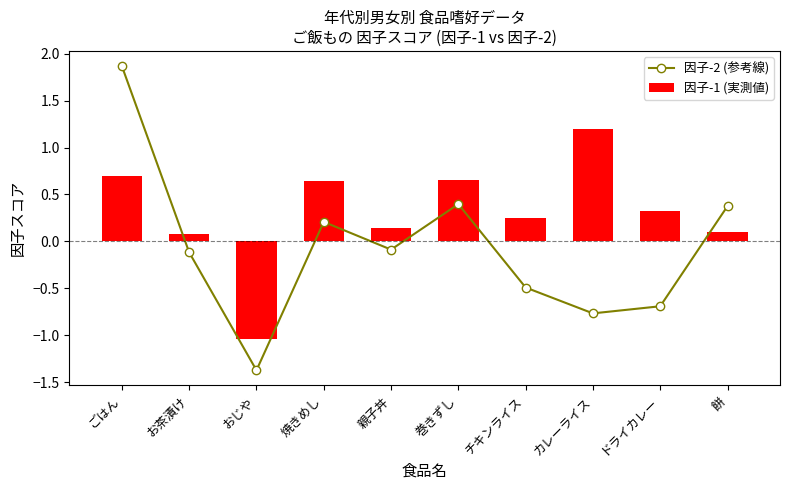

True or false: 因子-2 (参考線) has a value of 0.4 at ごはん.

False